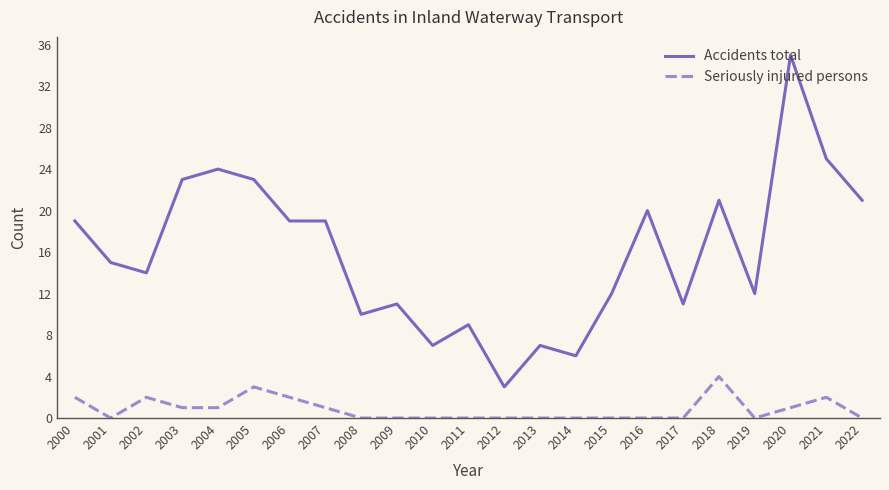

What is the spread (max minus min) of values at 2021?

23